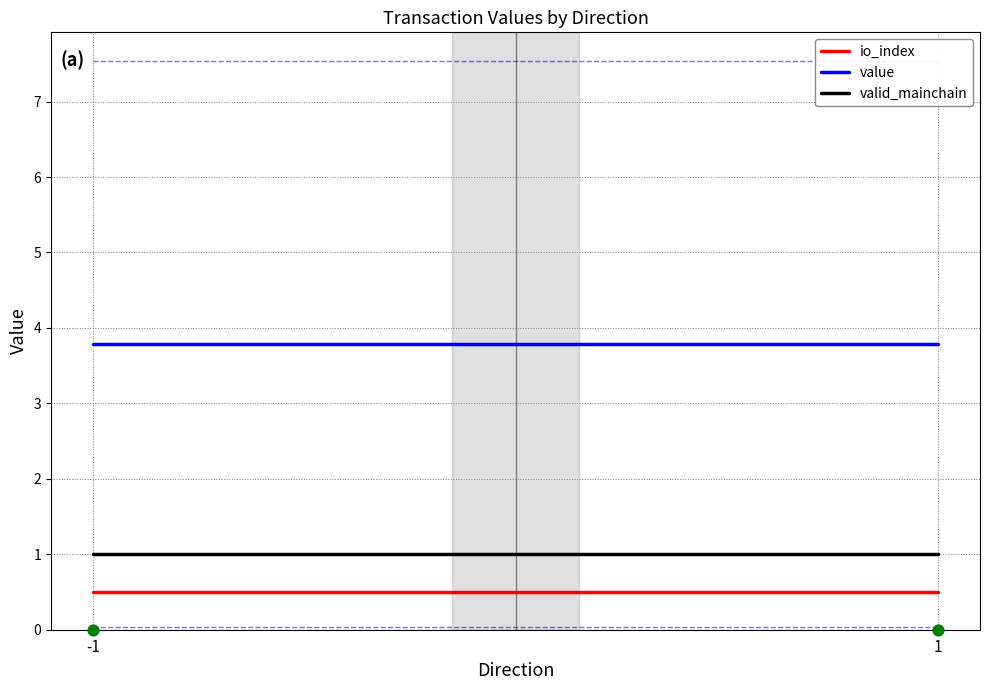

Is the value of io_index at 1 greater than the value of value at -1?

No